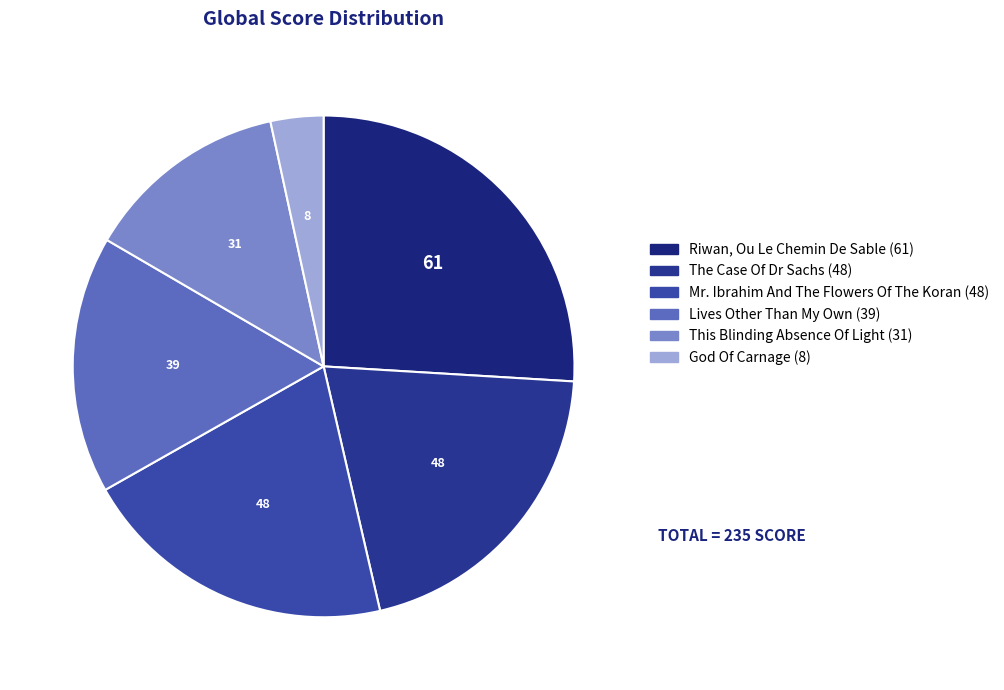

How much of the chart is everything except Riwan, Ou Le Chemin De Sable?

74.0%